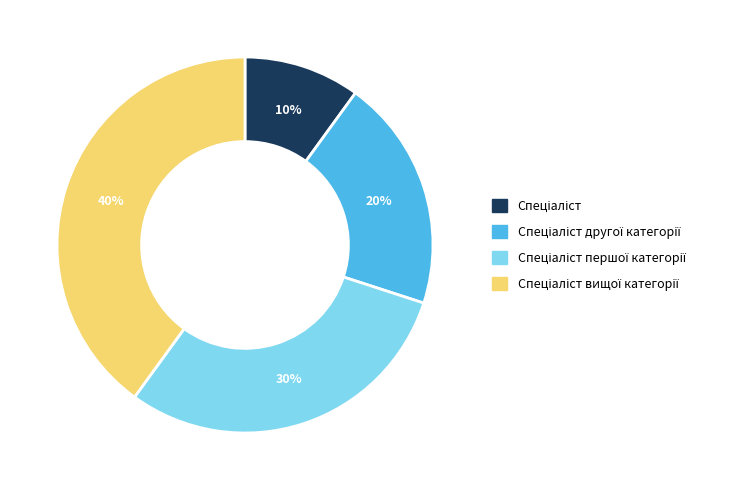

Is there a majority slice in this chart?

No